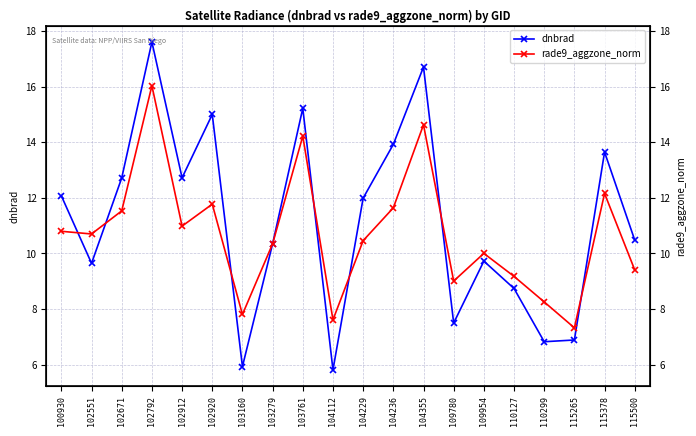

What is the sum of all dnbrad values?

223.5